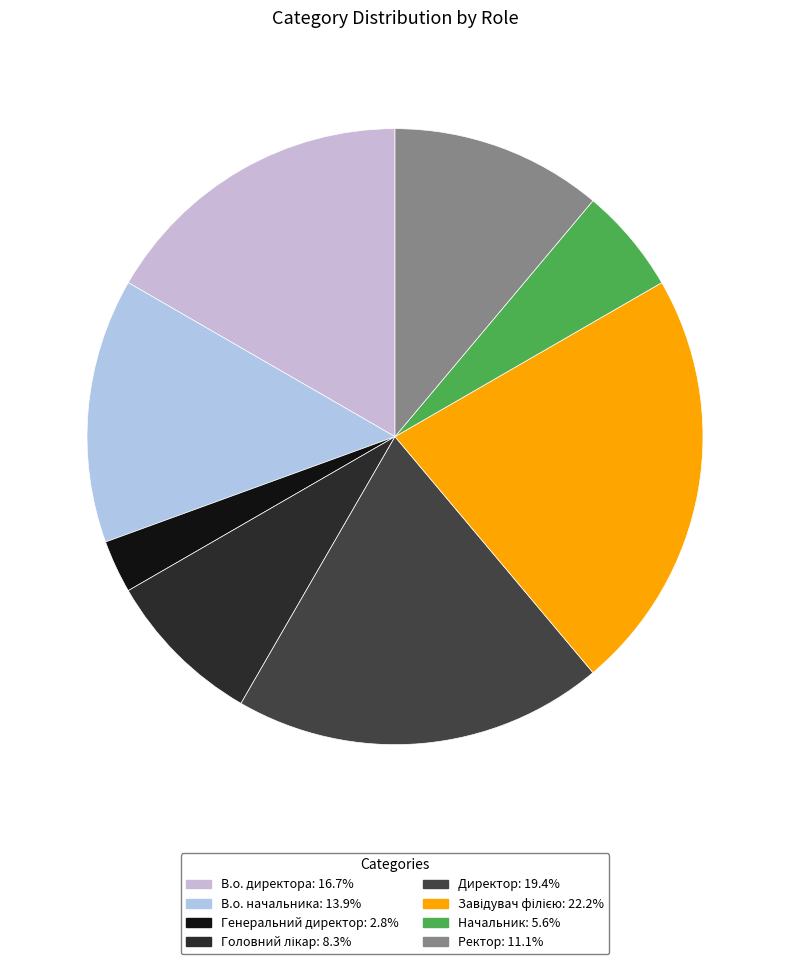

Count the number of slices in the pie.

8